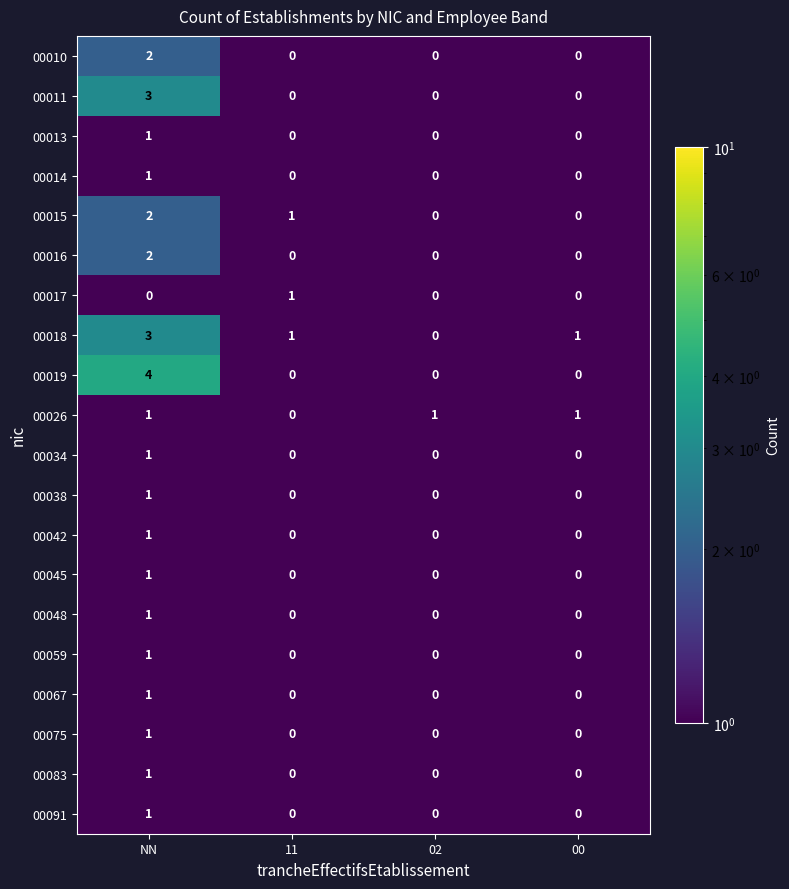

The 00015 series shows 1 at NN. True or false?

False